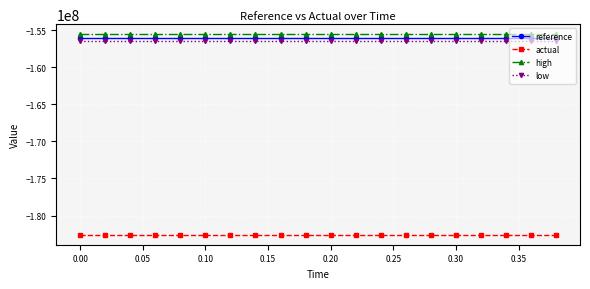

What is the value of the actual point at the 1st from the left?

-182589400.6